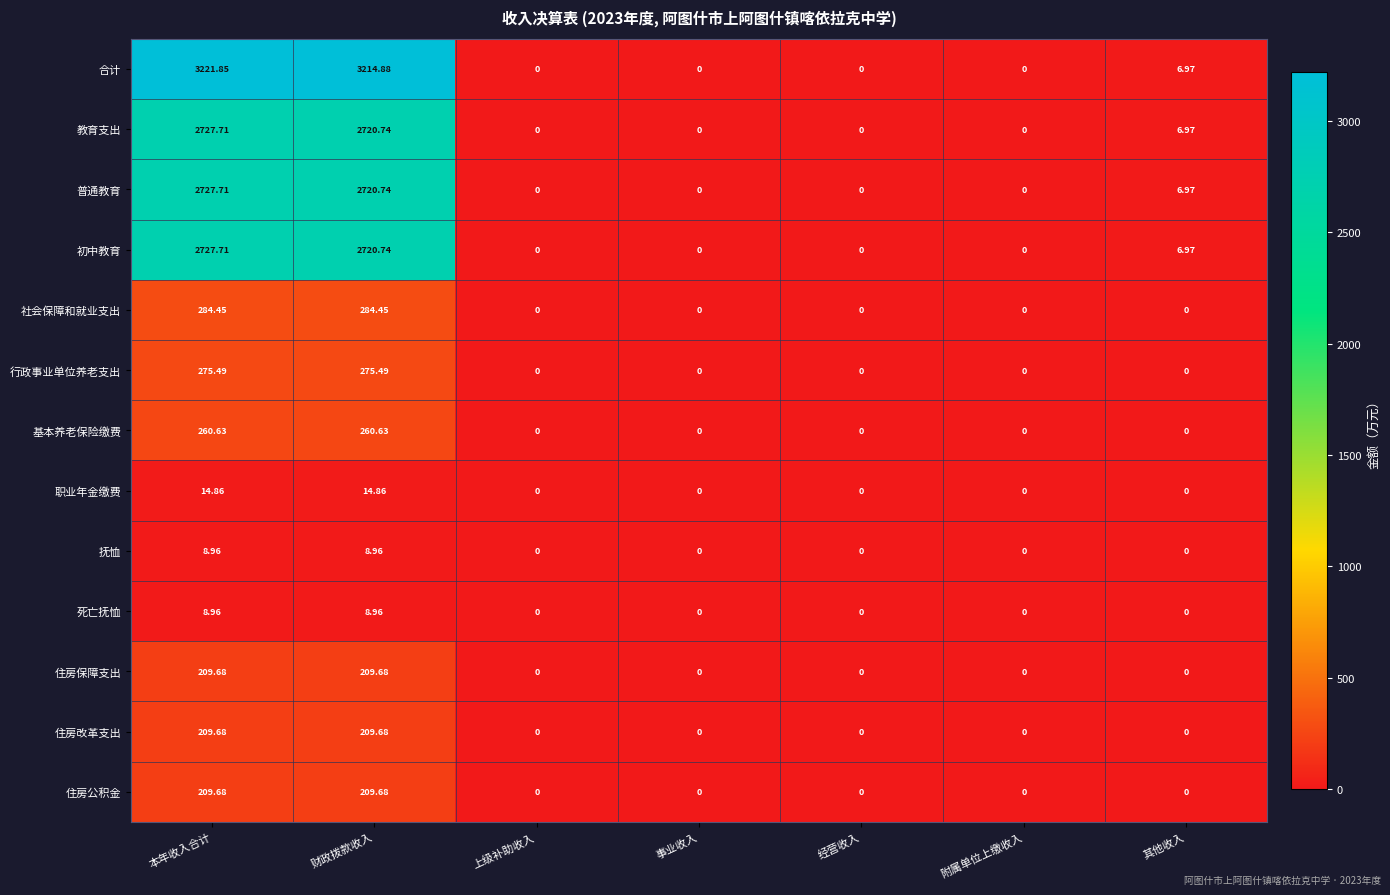

Is the value of 行政事业单位养老支出 at 经营收入 greater than the value of 住房改革支出 at 本年收入合计?

No